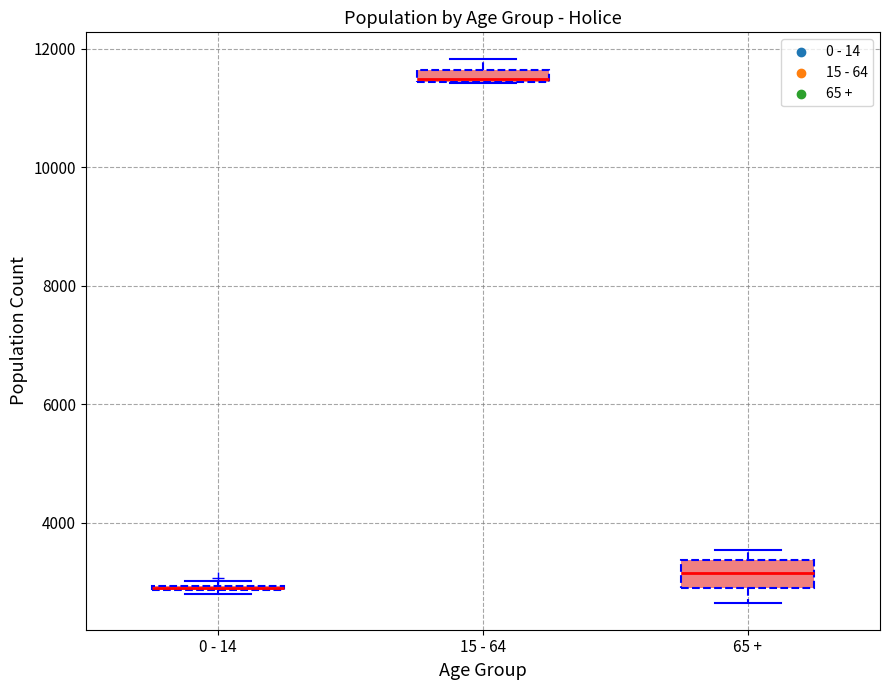

Where is the upper edge of the box for 0 - 14 on the y-axis? The values are not printed on the chart, so give them approximately, as read against the axis.

3000